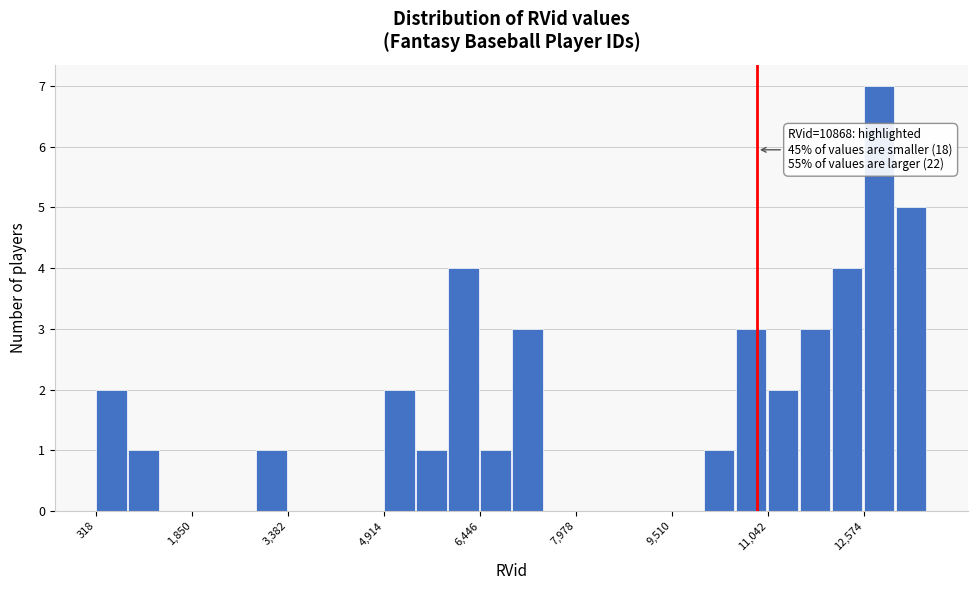

Around what value on the x-axis is the tallest bar? Give the approximate position of its centre, as read against the axis.

12800